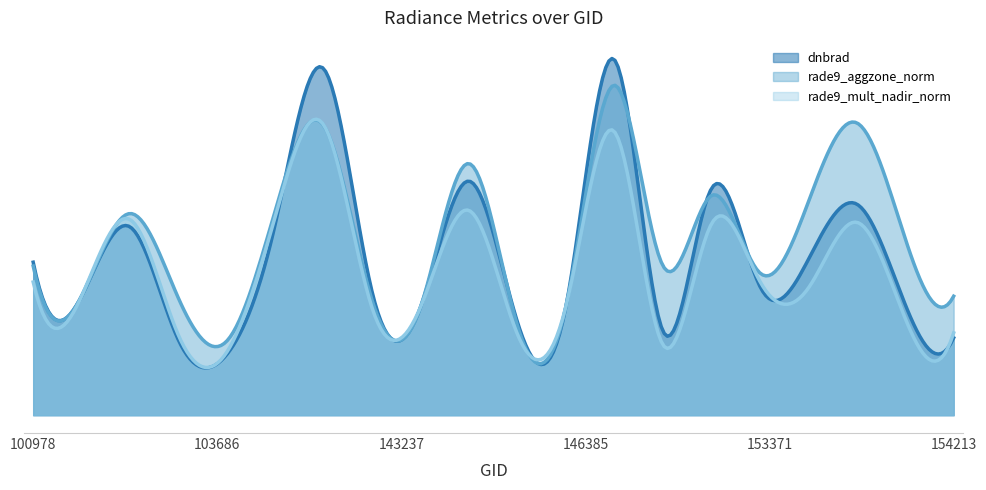

List the series in order of their overall mean, highest first.

rade9_aggzone_norm, dnbrad, rade9_mult_nadir_norm